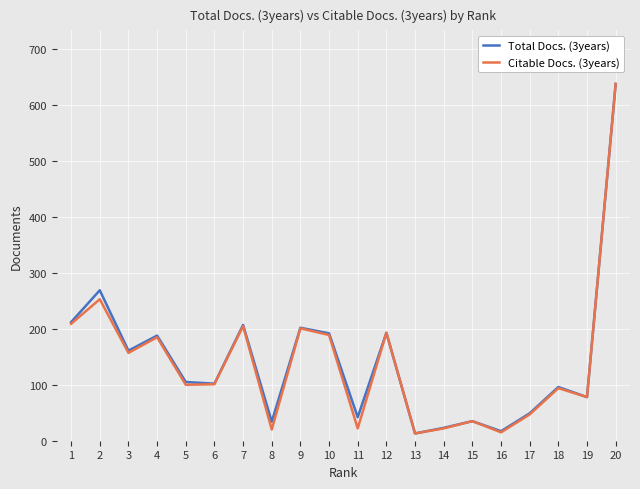

What are all the series names shown in the legend?

Total Docs. (3years), Citable Docs. (3years)